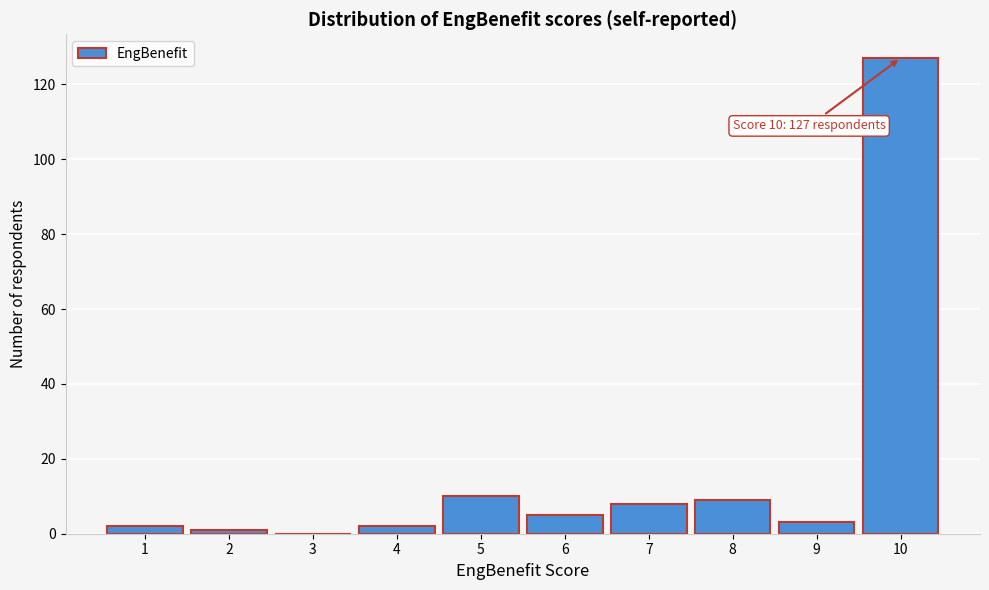

Which range on the x-axis has the tallest bar?

9.5 to 10.5